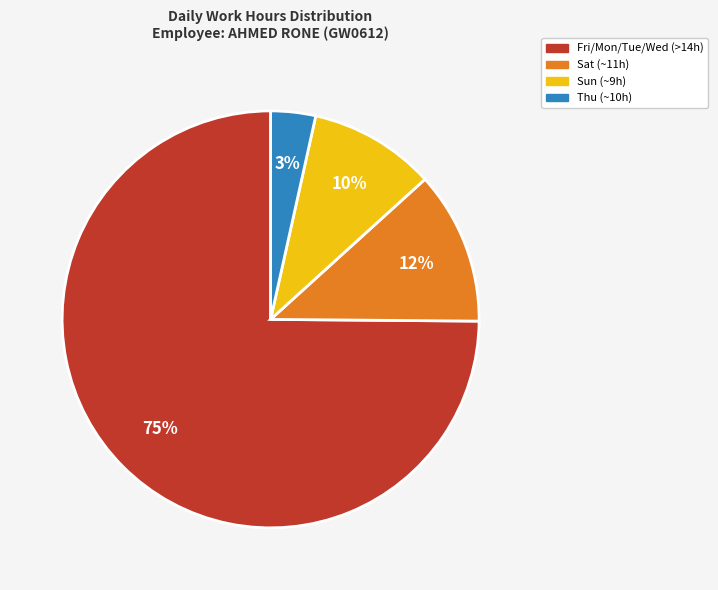

Is there a majority slice in this chart?

Yes